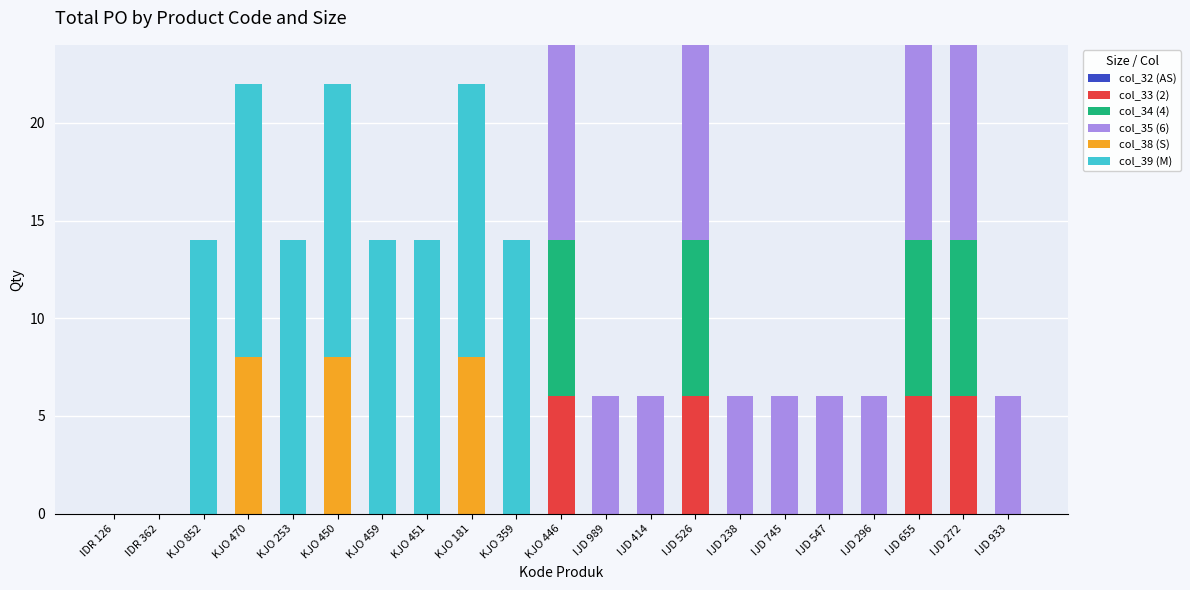

What is the highest value of the col_33 (2) series?

6